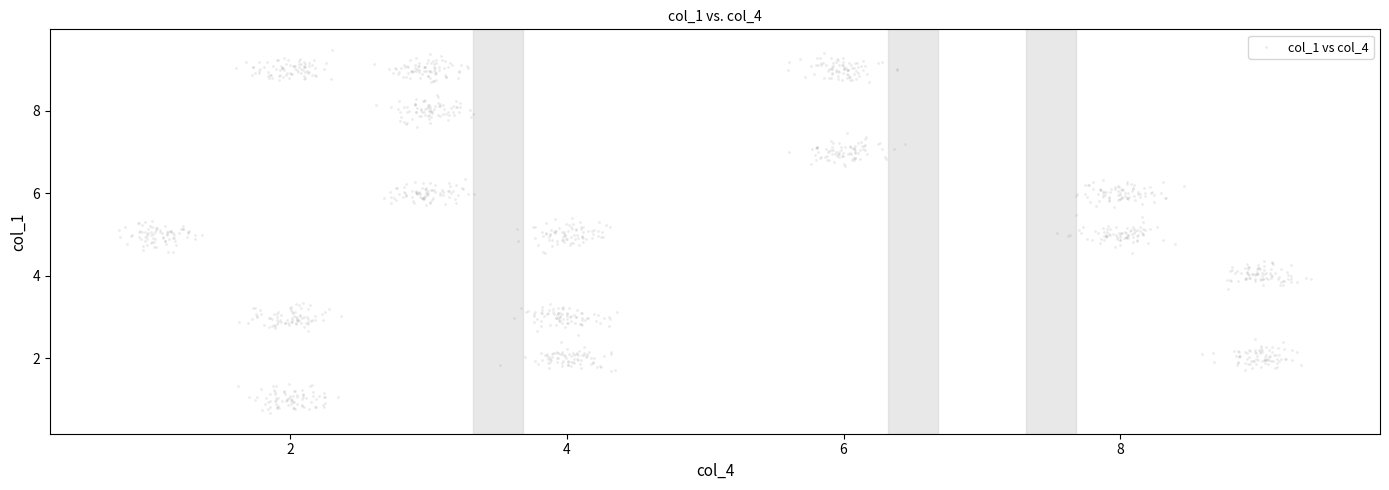

What is the range of Y values (max minus min)?

8.8